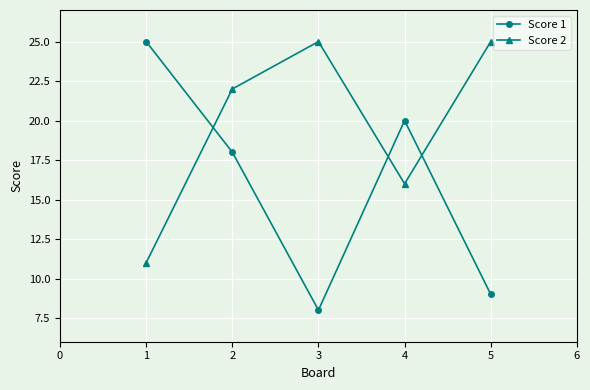

What is the minimum value for Score 1?

8